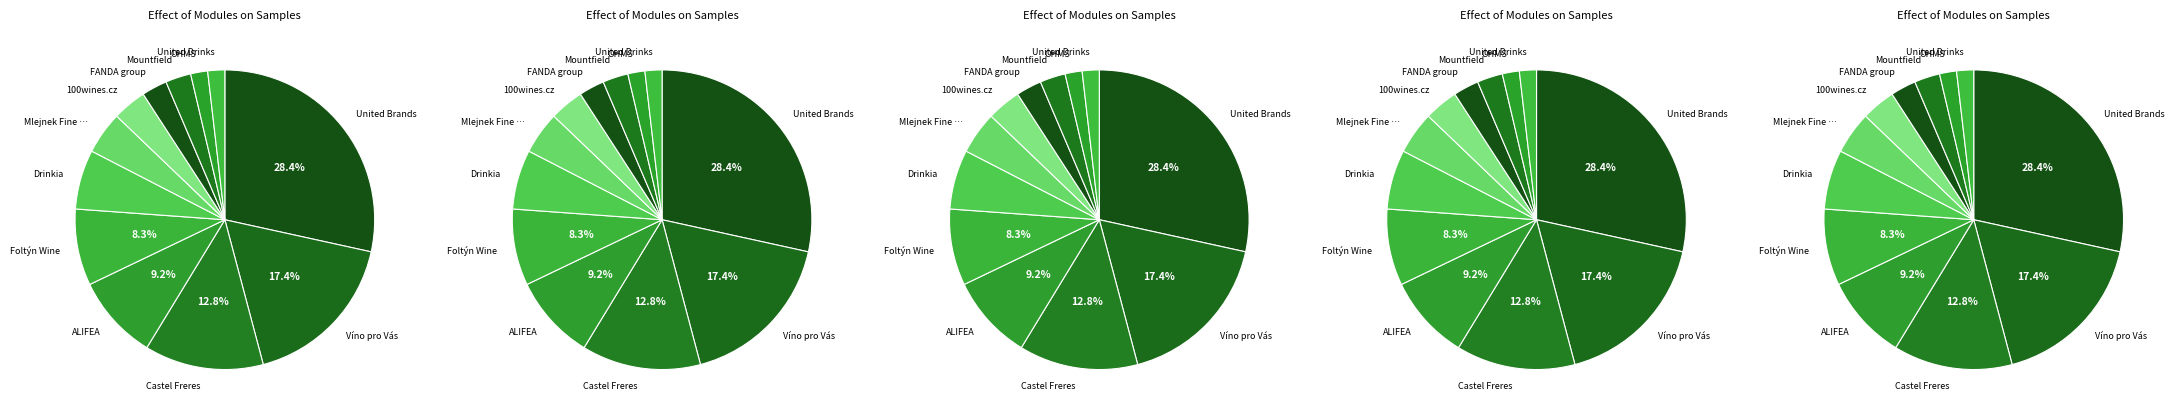

Combined, do FANDA group and 100wines.cz account for over 50%?

No